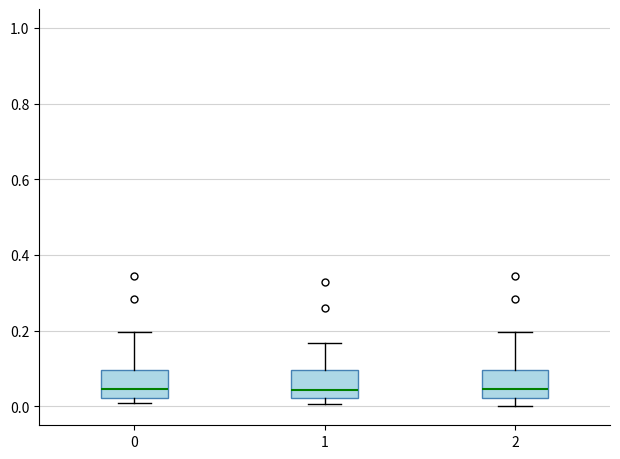

Reading left to right, read every box against the y-axis: the position of its median line, the range the box covers, and the ends of its whiskers. The values are not printed on the chart, so give them approximately, as read against the axis.

0: median 0.04, box 0.02 to 0.10, whiskers 0.02 (just below the box's lower edge) to 0.20
1: median 0.04, box 0.02 to 0.10, whiskers 0.00 to 0.16
2: median 0.04, box 0.02 to 0.10, whiskers 0.00 to 0.20